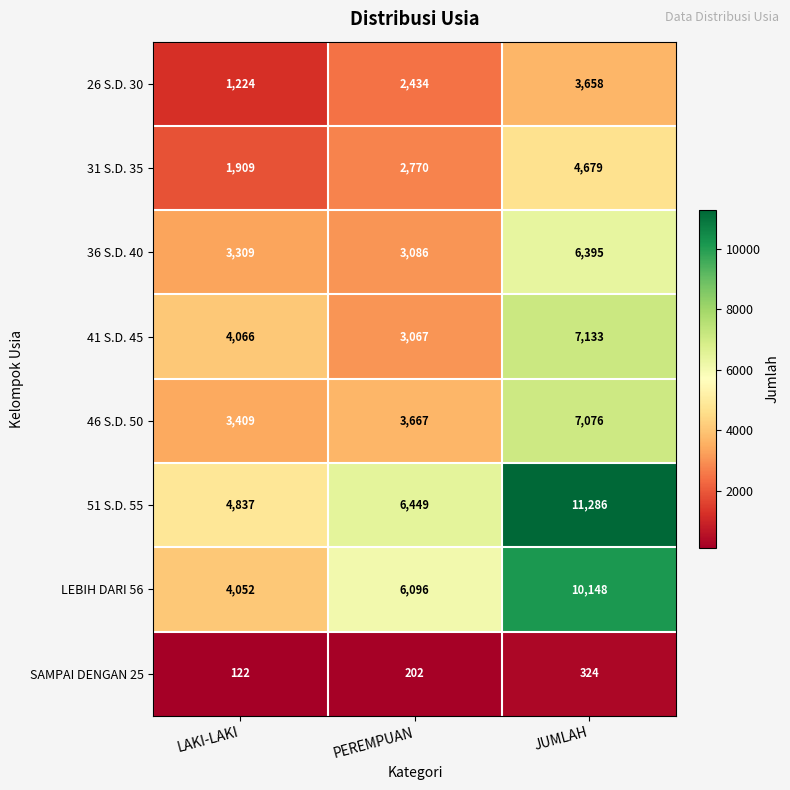

Which category has the highest value across all series?

JUMLAH